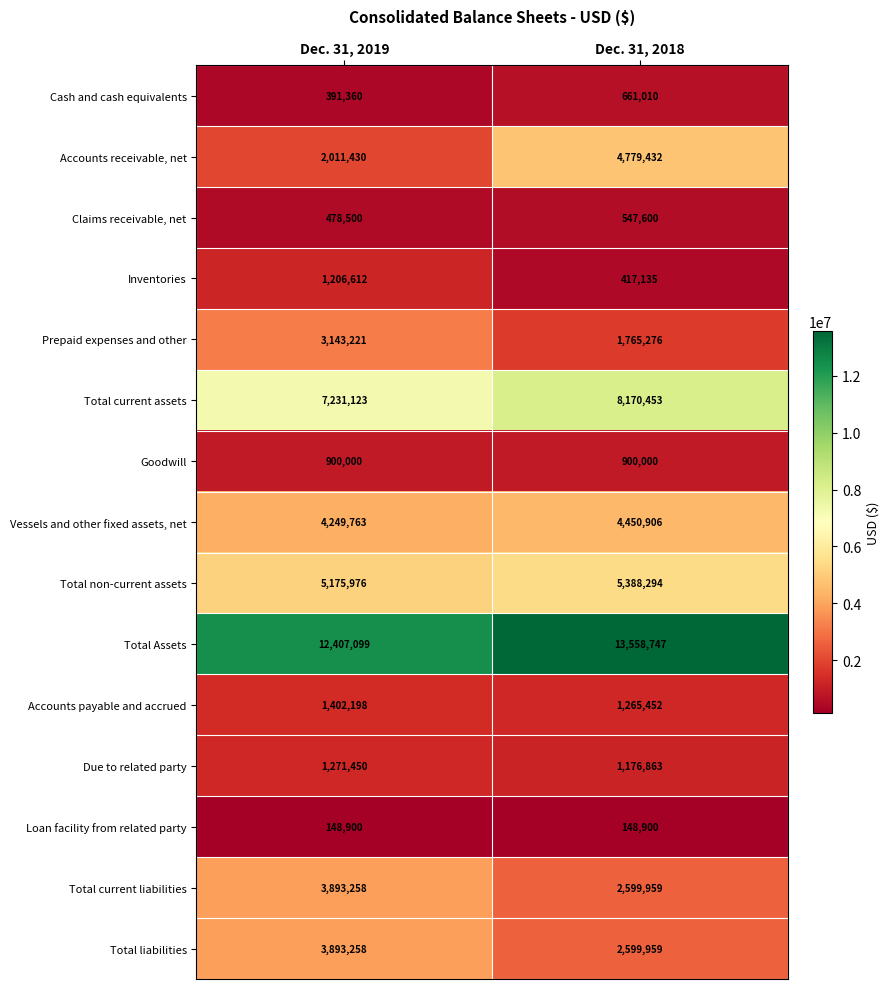

Which series has the largest total across all categories?

Total Assets